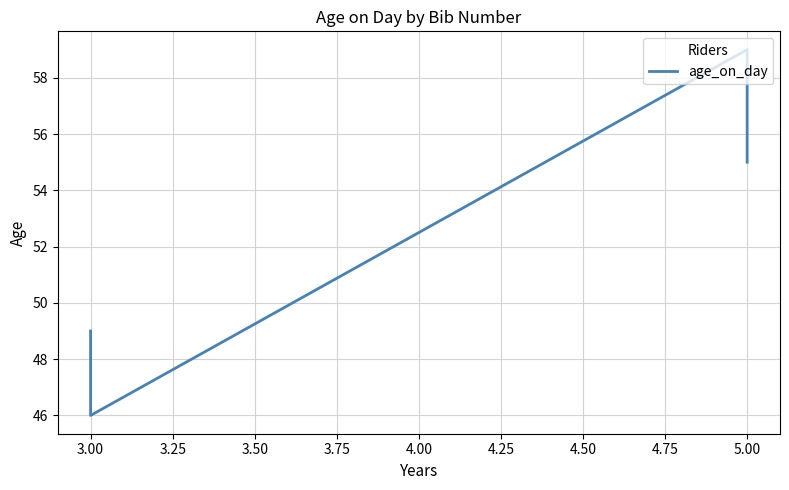

Reading left to right, what are all the values shown in this chart?

49	46	59	55